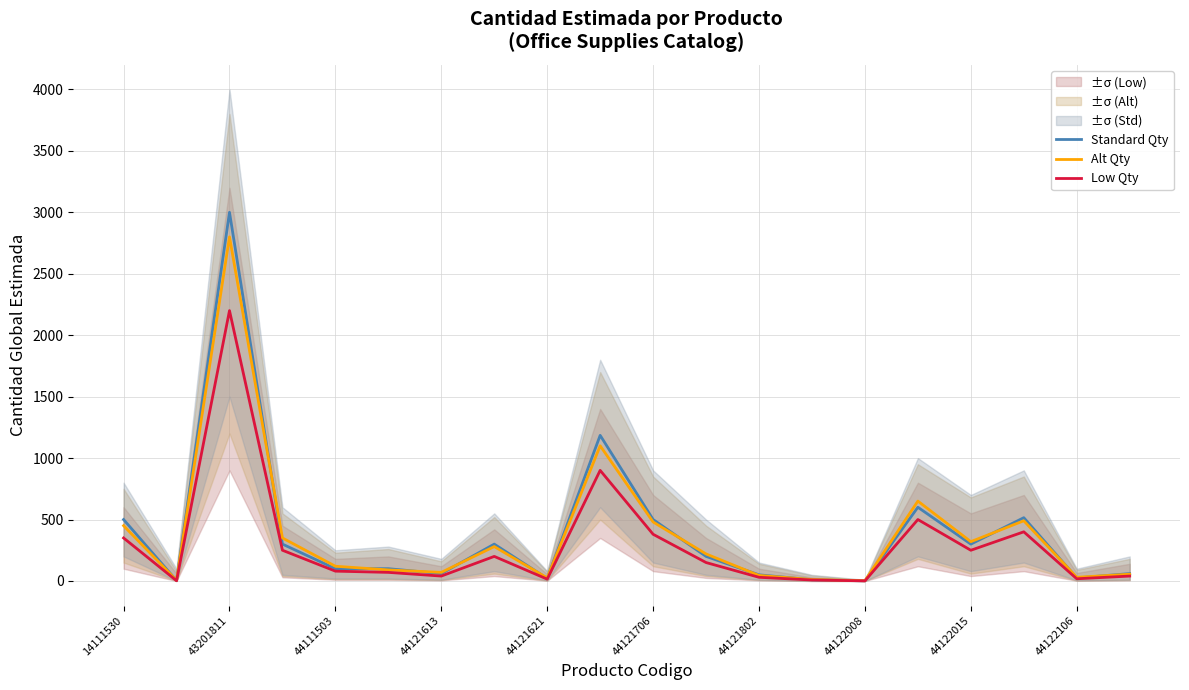

What are all the series names shown in the legend?

Standard Qty, Alt Qty, Low Qty